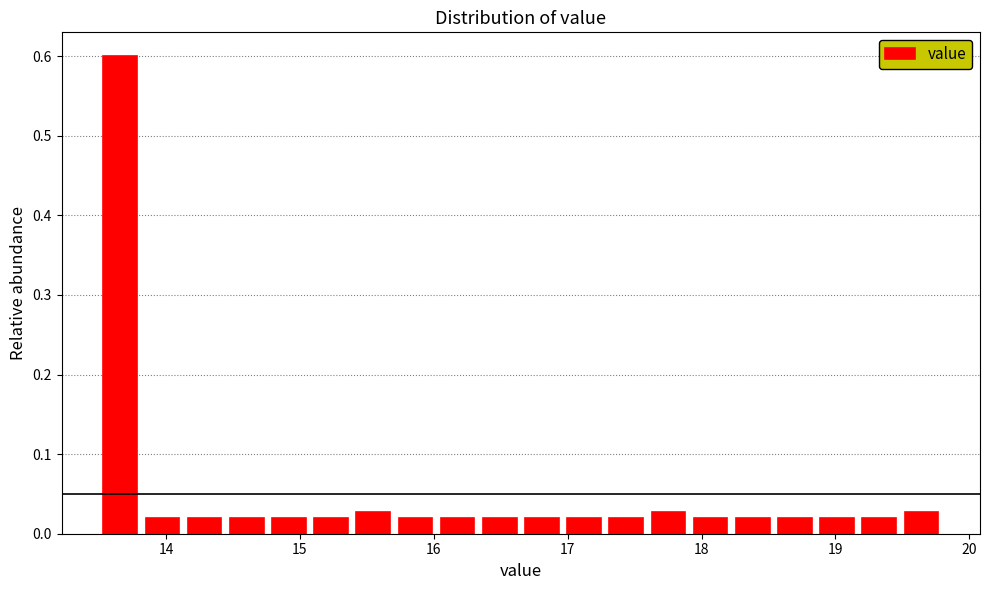

Read against the x-axis, roughly where is the centre of the tallest bar?

13.7